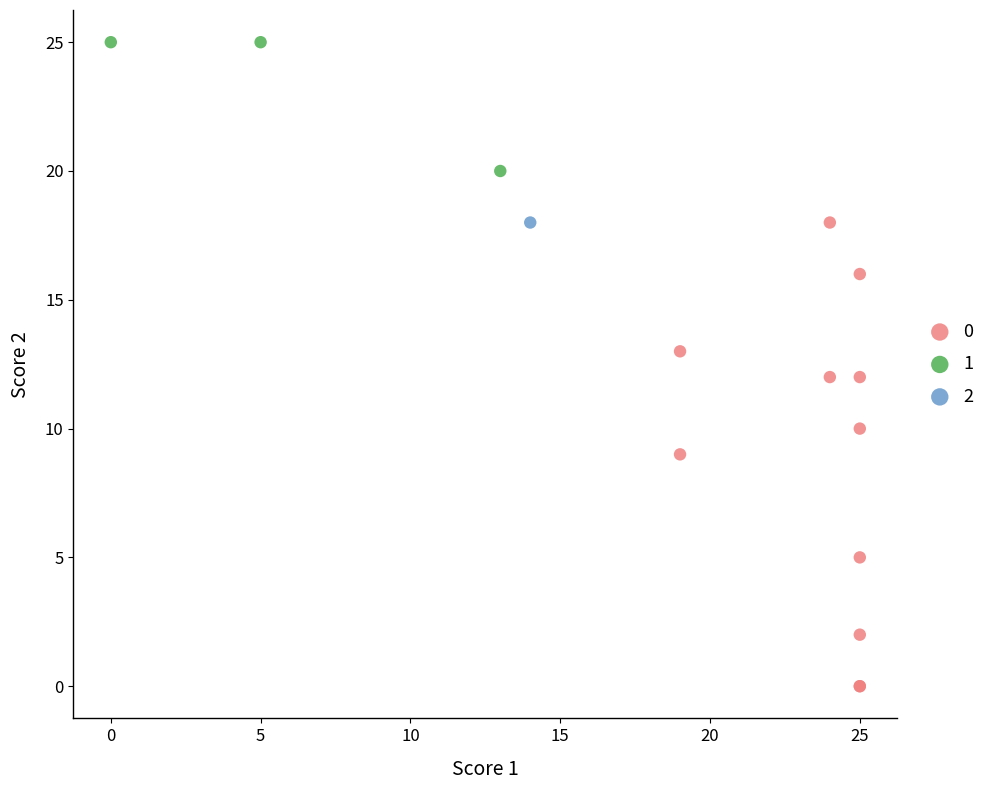

Which series reaches the maximum Y coordinate?

1